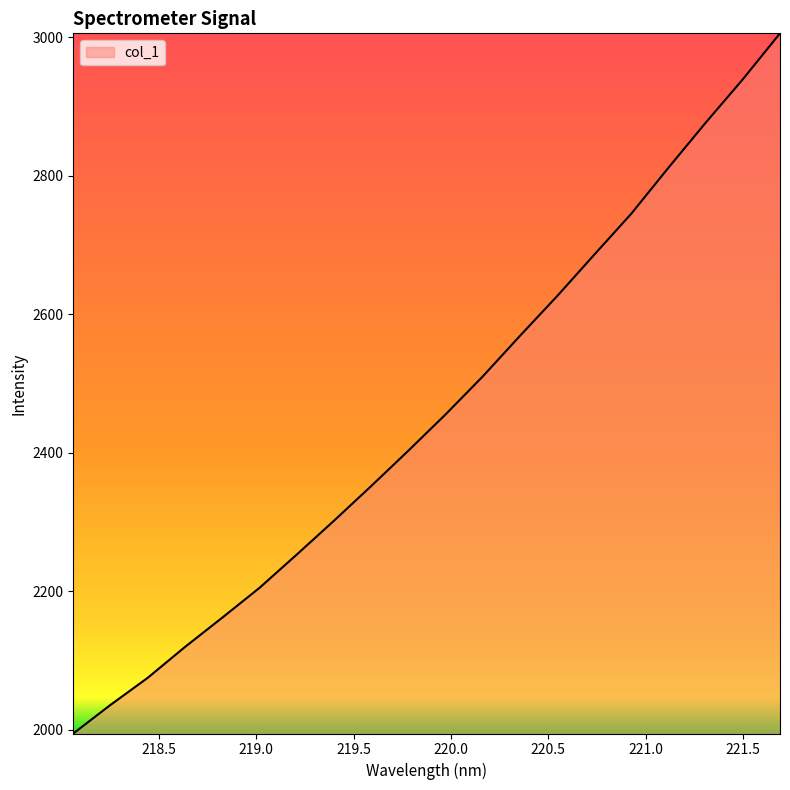

What is the maximum value shown in the chart?

3005.3